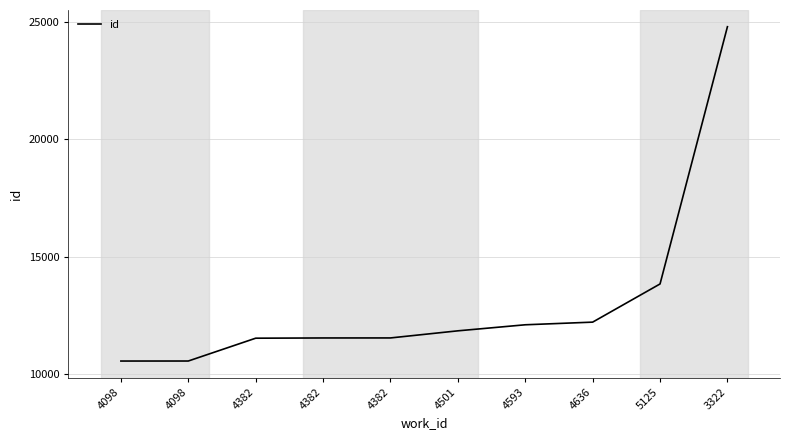

How many lines are shown in the chart?

1